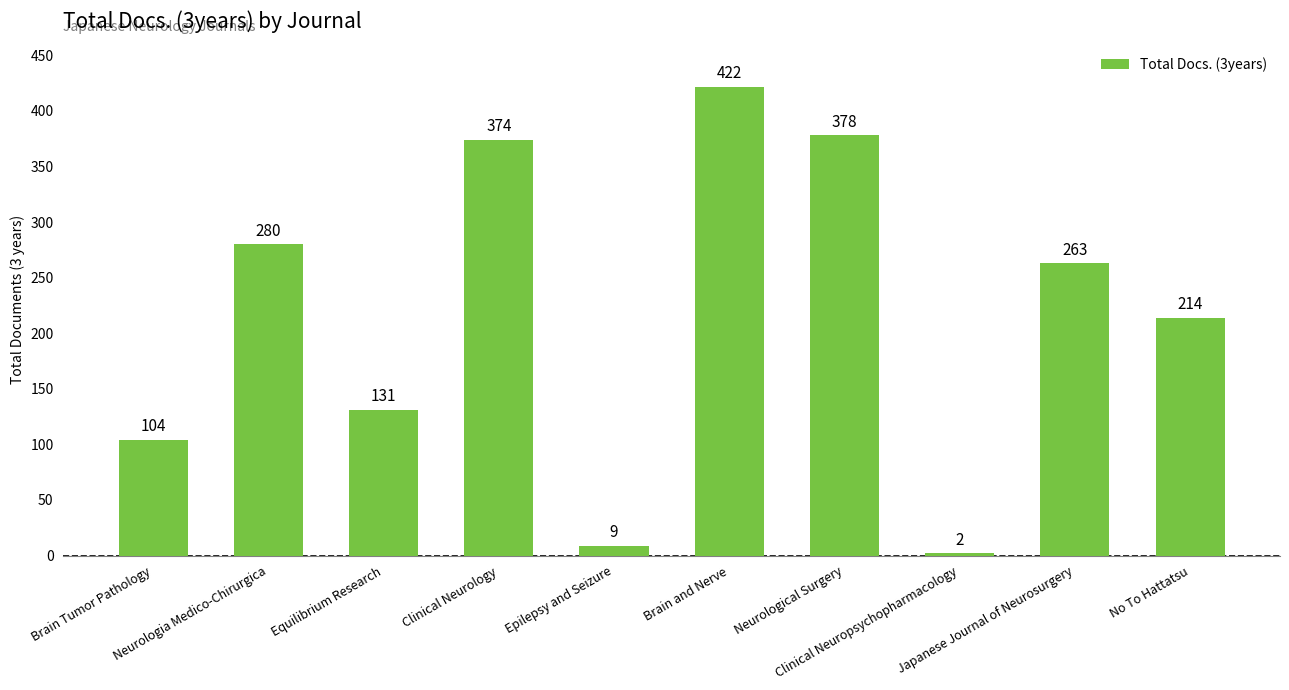

What is the label of the 9th bar from the right?

Neurologia Medico-Chirurgica